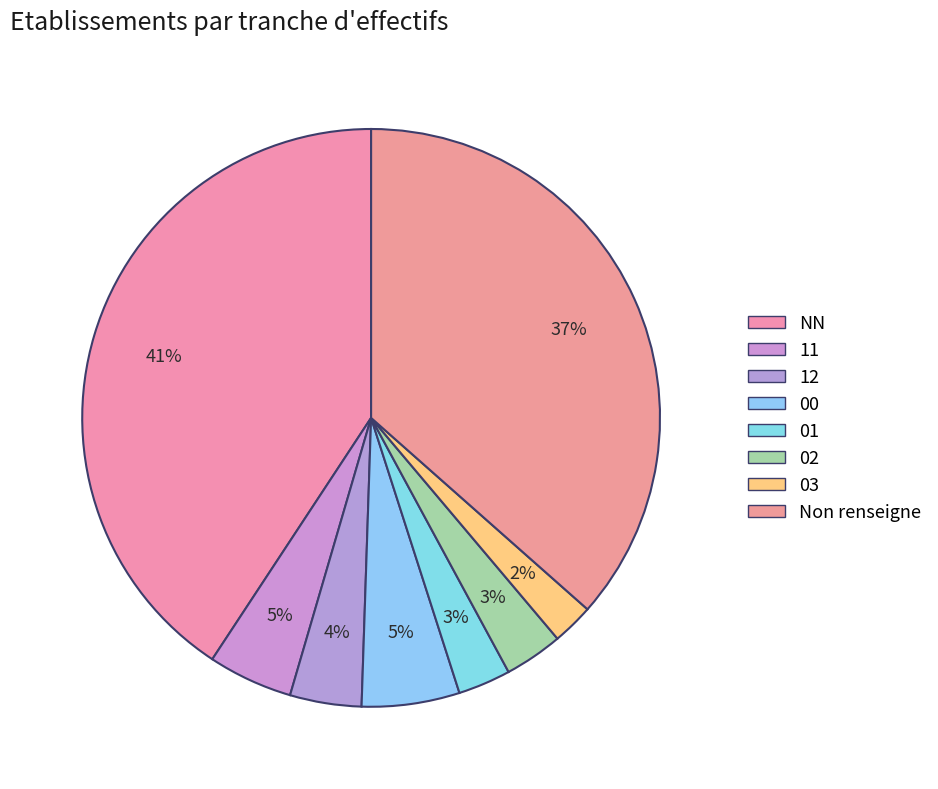

Which slice is the largest?

NN